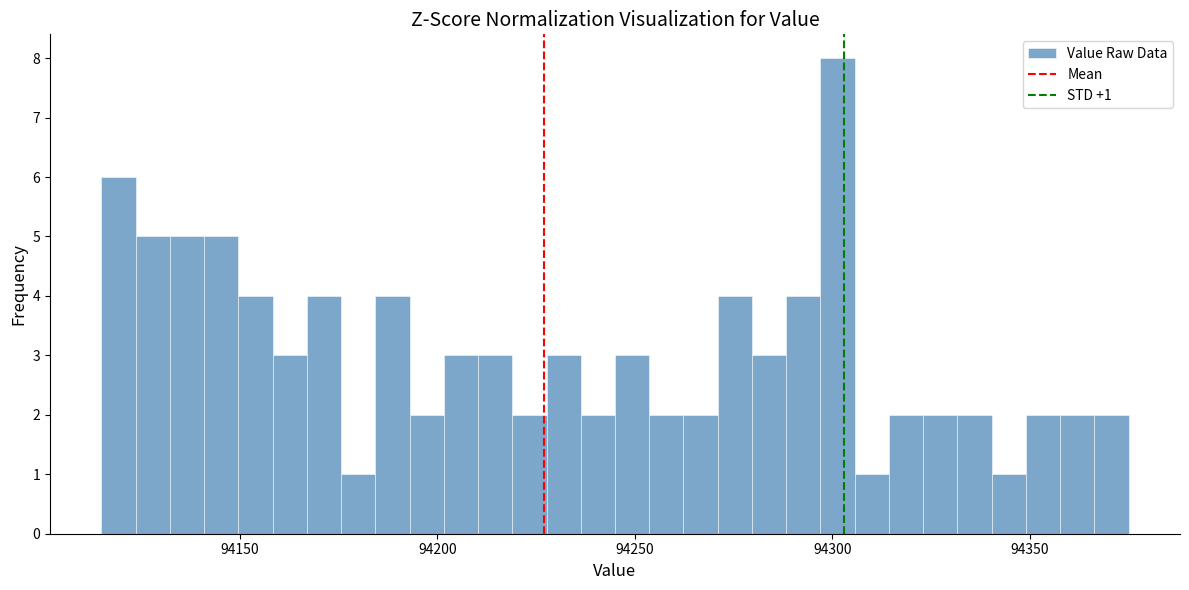

Around what value on the x-axis is the tallest bar? Give the approximate position of its centre, as read against the axis.

94300